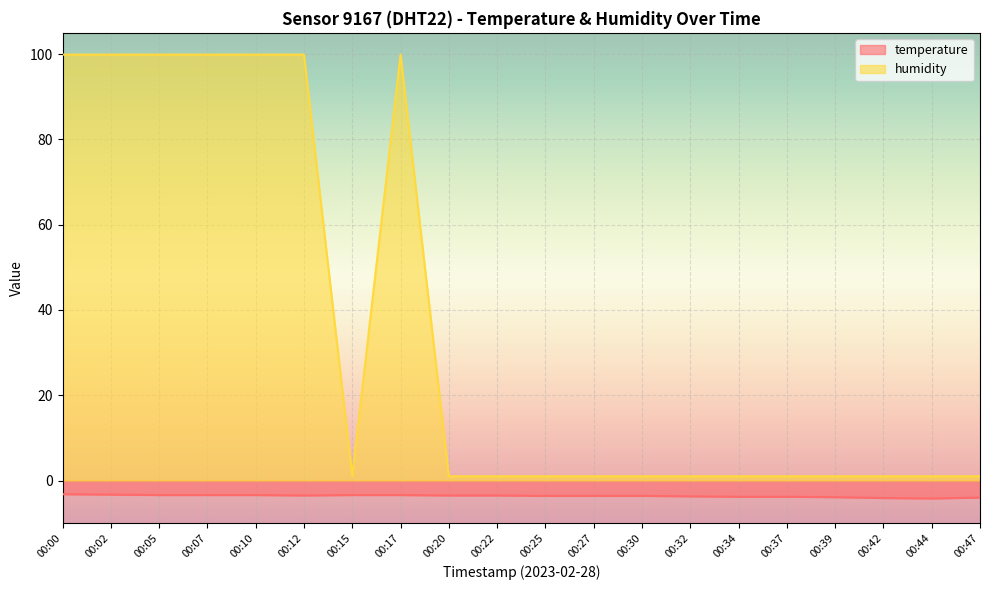

What is the lowest value of the temperature series?

-4.2